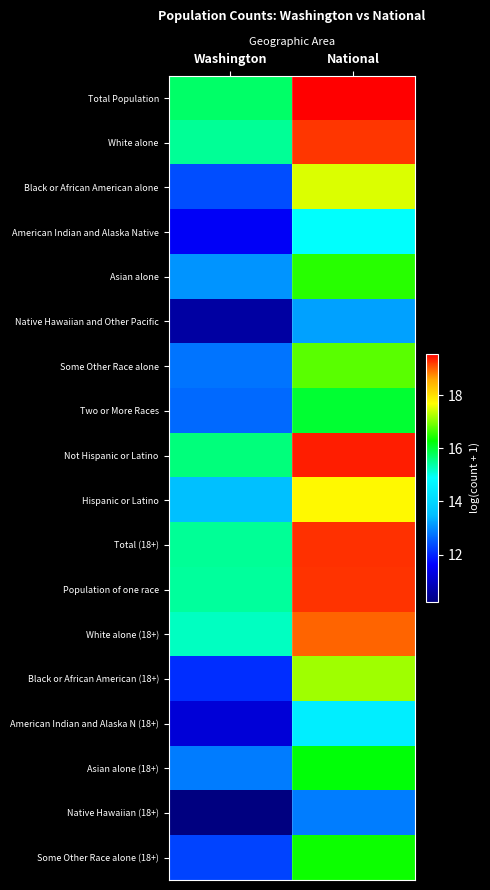

Which series has the largest total across all categories?

Total Population